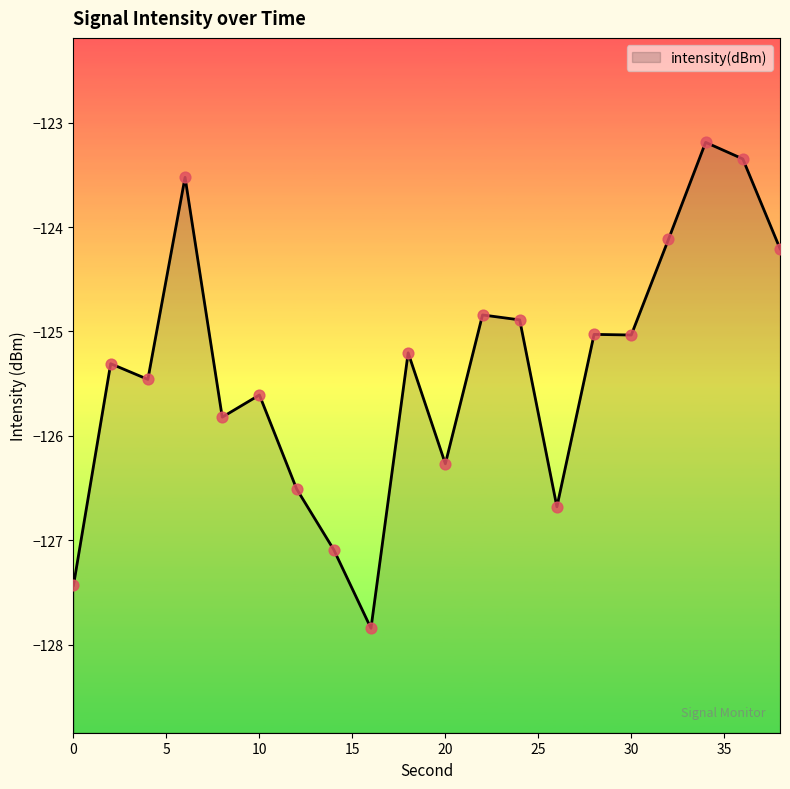

Between 24 and 32, which is larger?

32